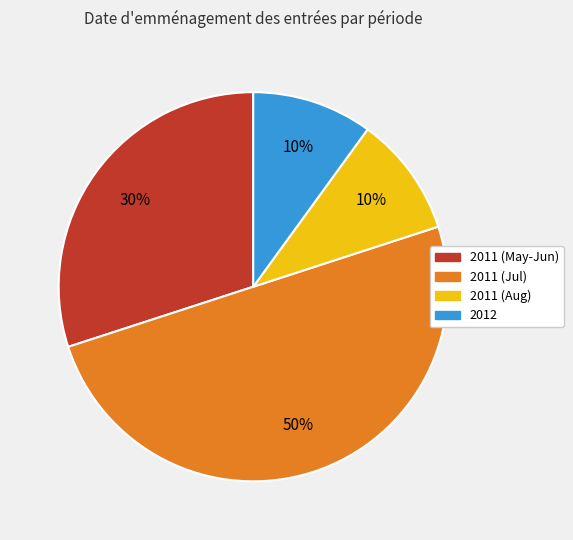

How many slices are in this pie chart?

4